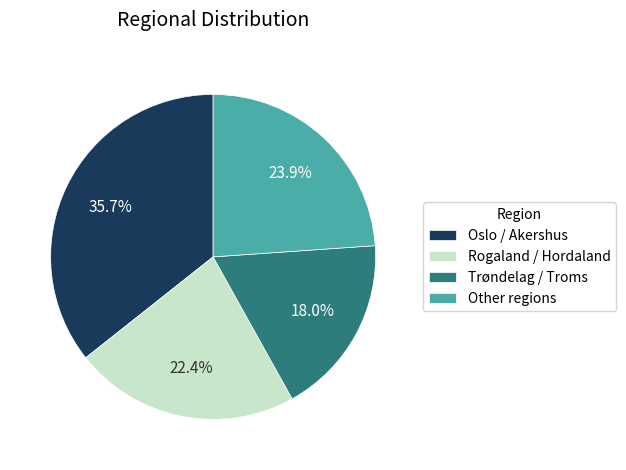

Which has a higher value, Trøndelag / Troms or Other regions?

Other regions